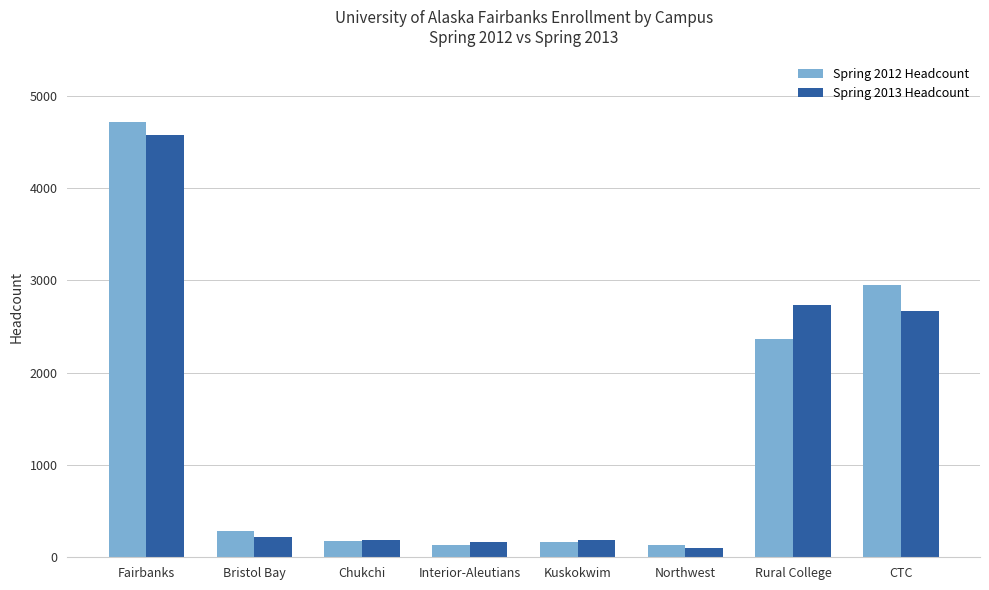

Which series has the widest spread of values?

Spring 2012 Headcount